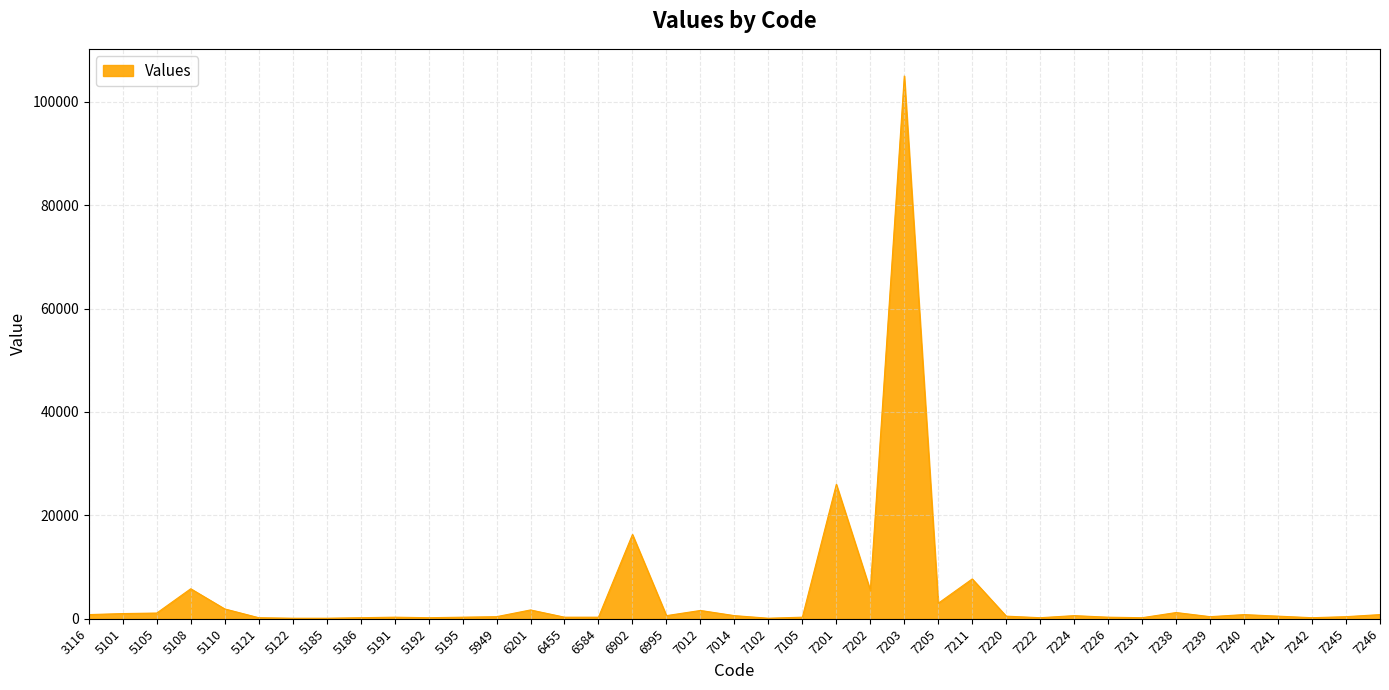

What is the maximum value shown in the chart?

105000